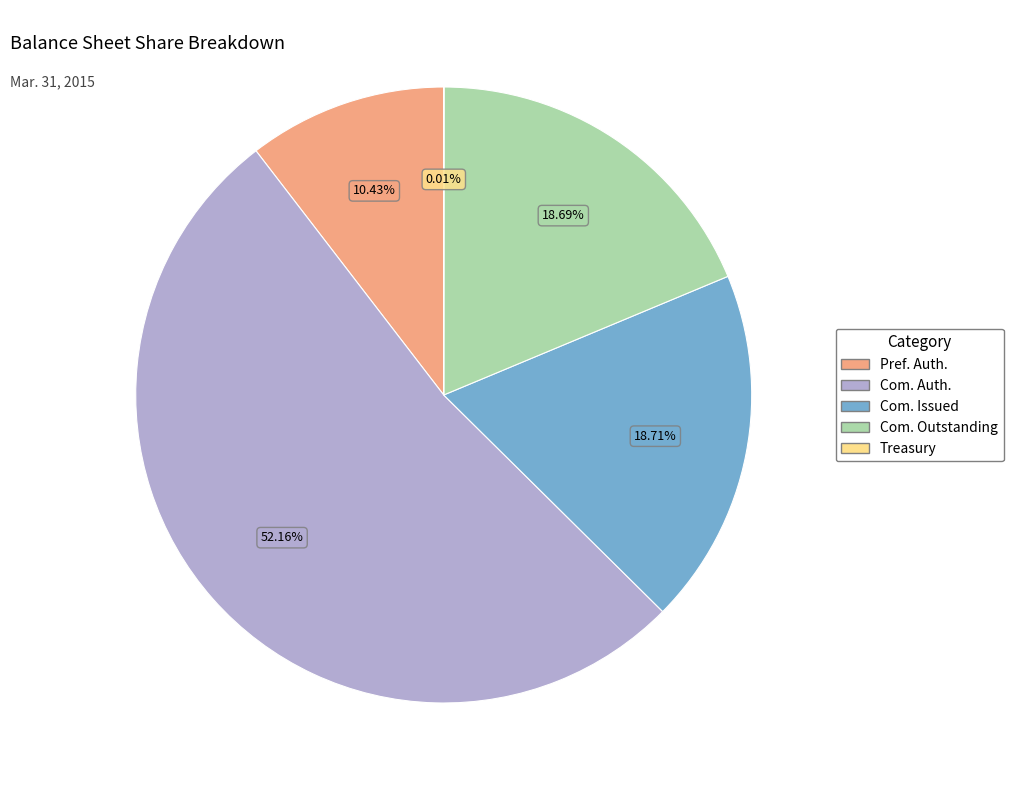

To the nearest percent, what is the difference between the largest and smallest slice percentages?

52%